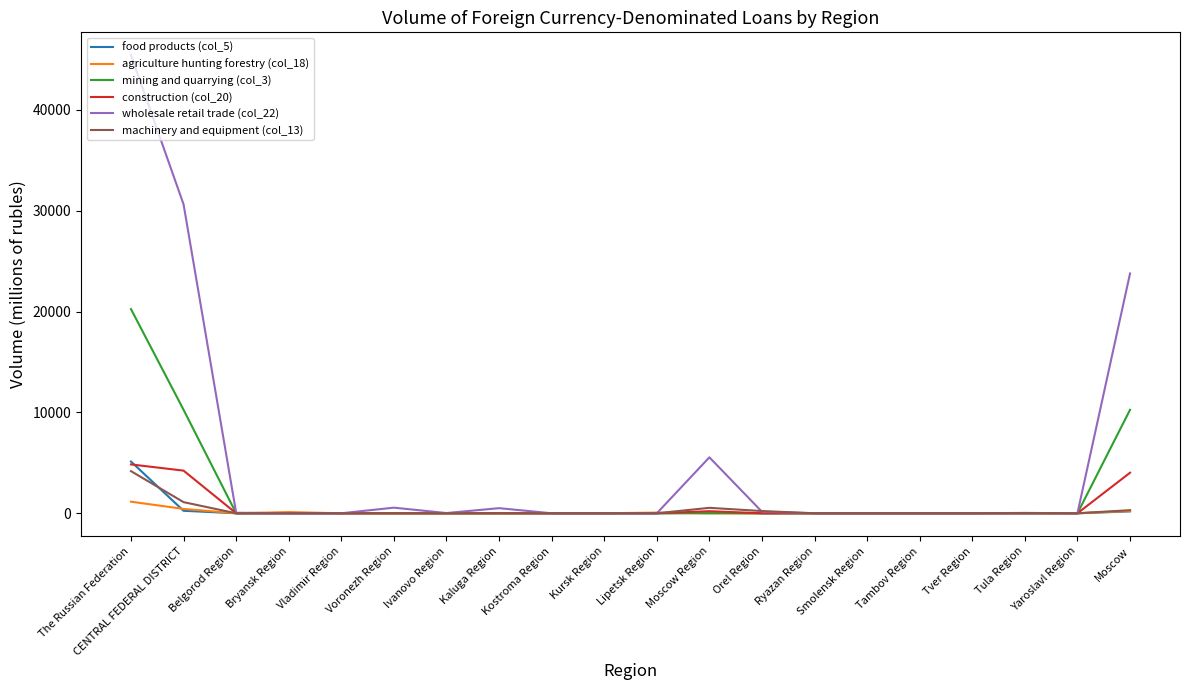

At which category is the sum across all series the highest?

The Russian Federation